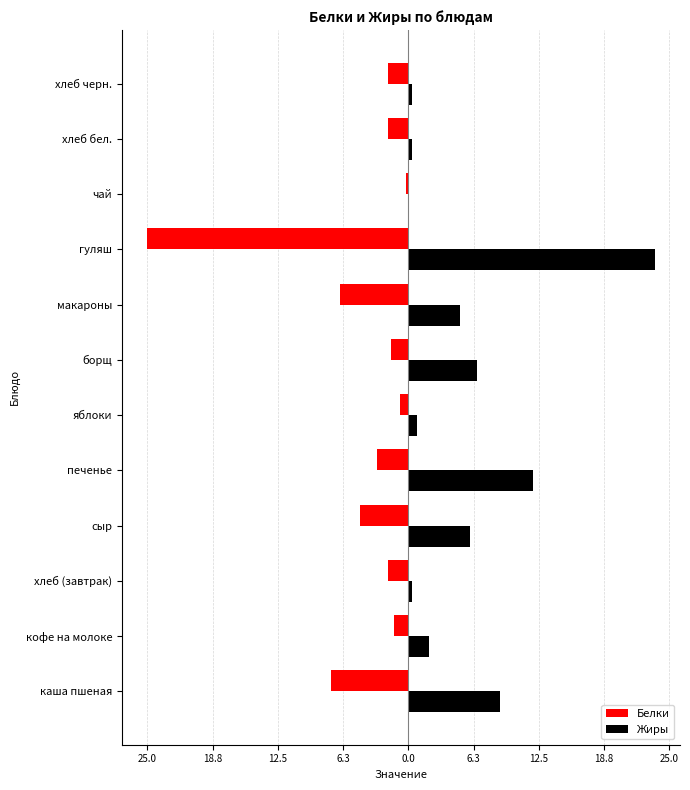

What are all the series names shown in the legend?

Белки, Жиры